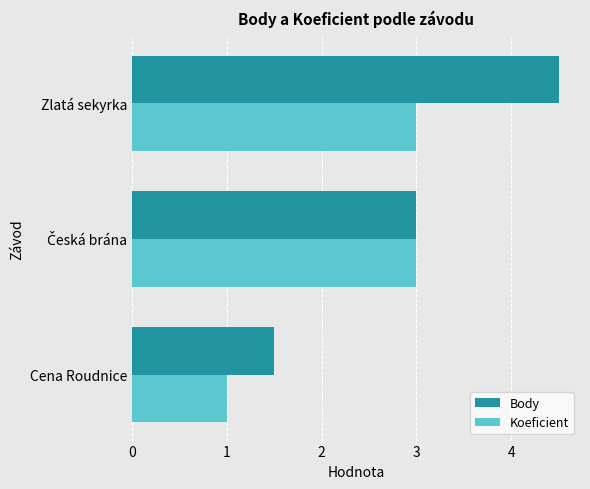

What is the greatest value displayed?

4.5